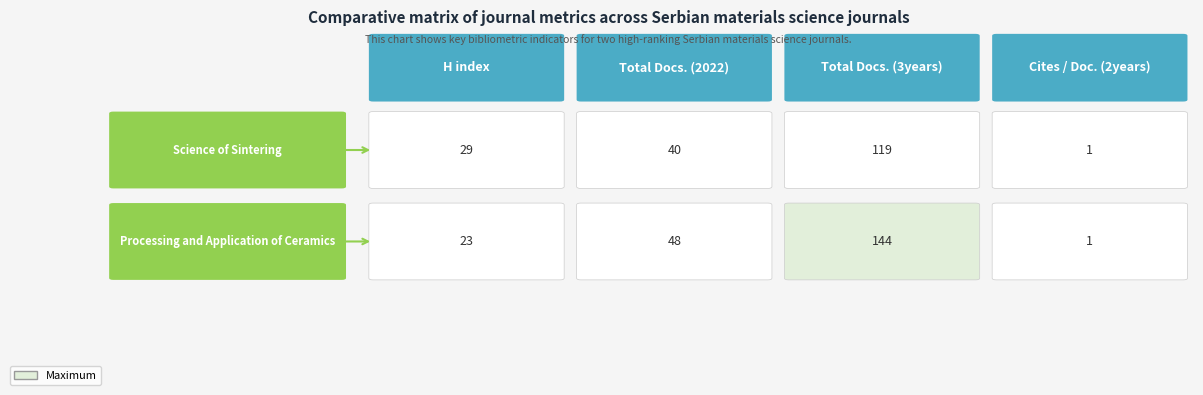

What is the greatest value displayed?

144